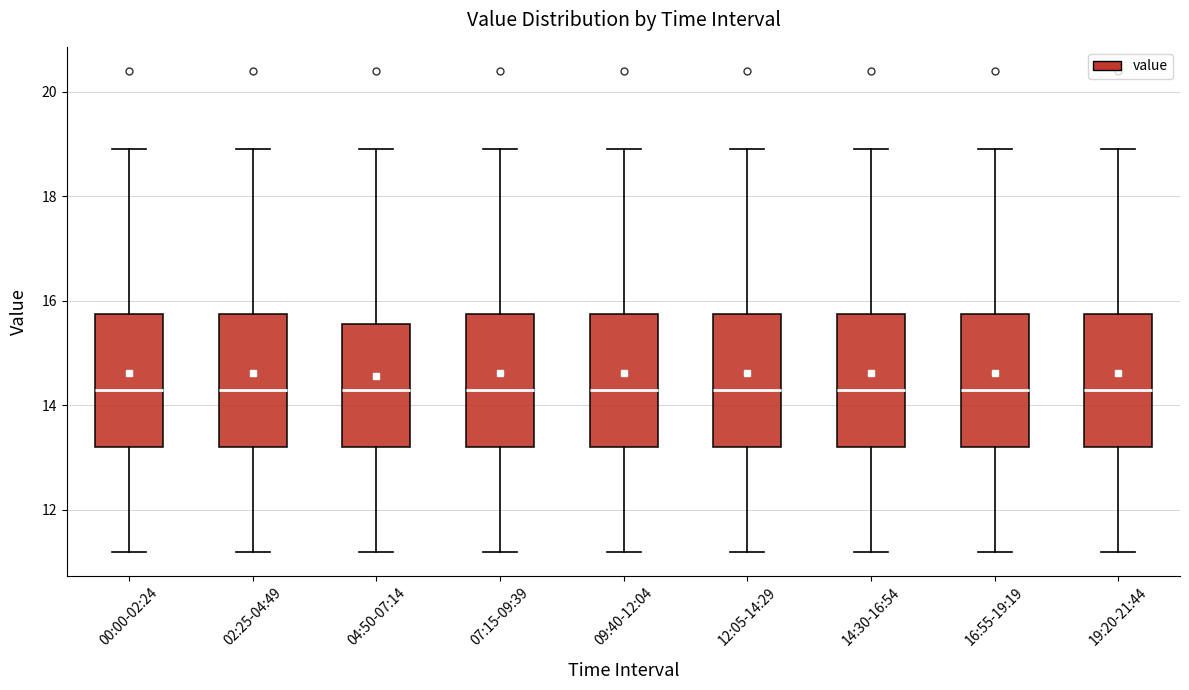

Reading left to right, transcribe this box plot: for each box, give where its median line is, the range the box spans, and where its two whiskers end, as read against the y-axis. The values are not printed on the chart, so give them approximately, as read against the axis.

00:00-02:24: median 14.4, box 13.2 to 15.8, whiskers 11.2 to 19.0
02:25-04:49: median 14.4, box 13.2 to 15.8, whiskers 11.2 to 19.0
04:50-07:14: median 14.4, box 13.2 to 15.6, whiskers 11.2 to 19.0
07:15-09:39: median 14.4, box 13.2 to 15.8, whiskers 11.2 to 19.0
09:40-12:04: median 14.4, box 13.2 to 15.8, whiskers 11.2 to 19.0
12:05-14:29: median 14.4, box 13.2 to 15.8, whiskers 11.2 to 19.0
14:30-16:54: median 14.4, box 13.2 to 15.8, whiskers 11.2 to 19.0
16:55-19:19: median 14.4, box 13.2 to 15.8, whiskers 11.2 to 19.0
19:20-21:44: median 14.4, box 13.2 to 15.8, whiskers 11.2 to 19.0